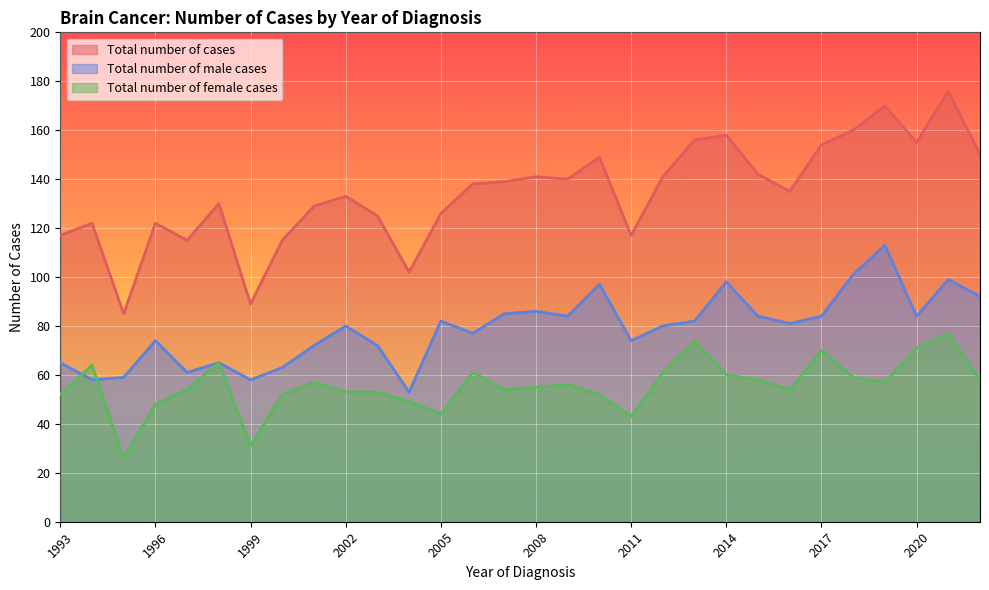

How many data points in Total number of male cases are above 81?

14